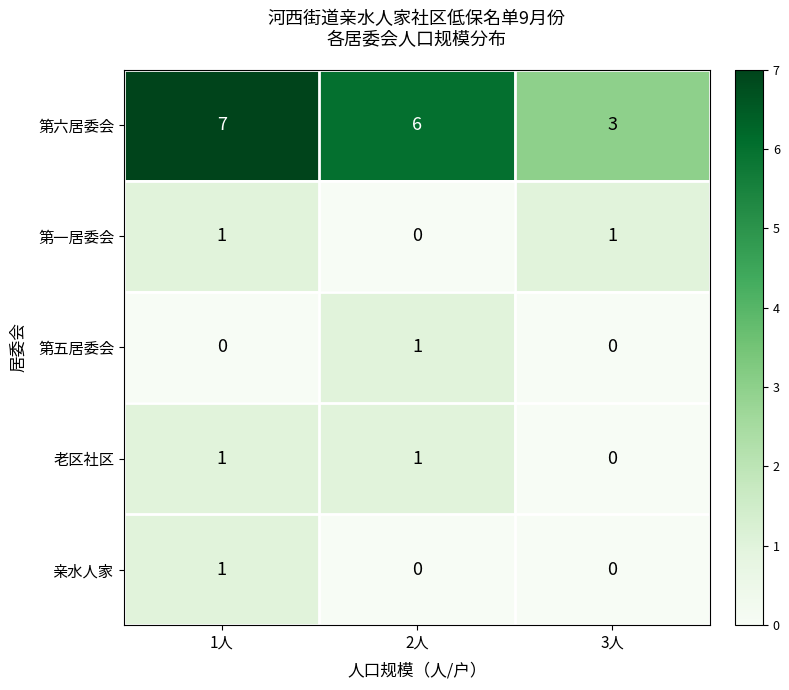

The 亲水人家 series shows 0 at 3人. True or false?

True